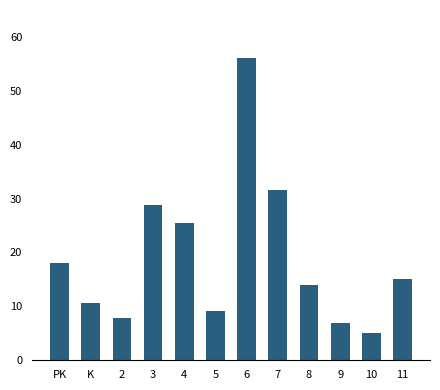

What is the maximum value shown in the chart?

56.1